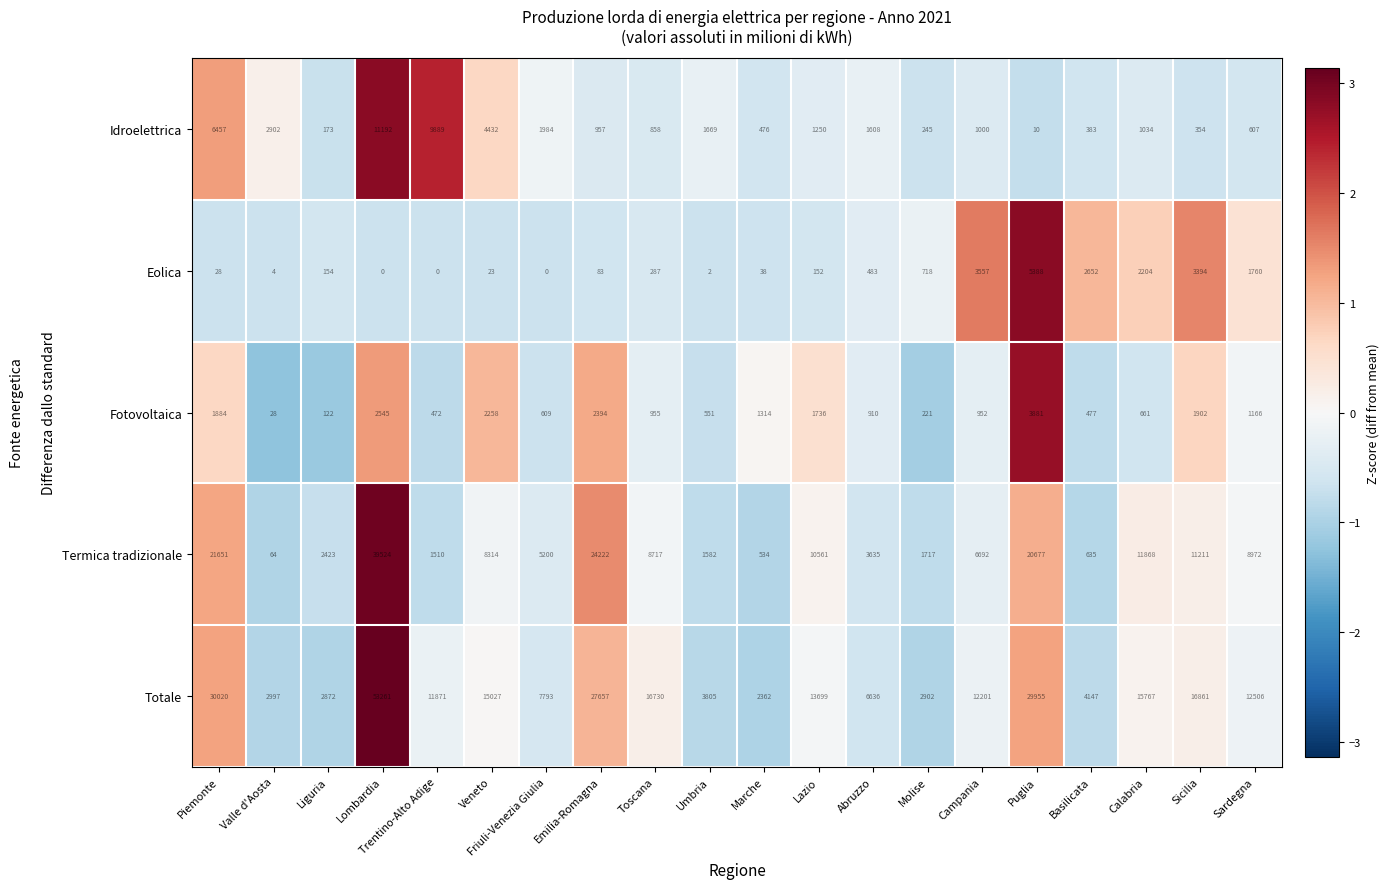

Where is Fotovoltaica nearest to the value 1954?

Sicilia